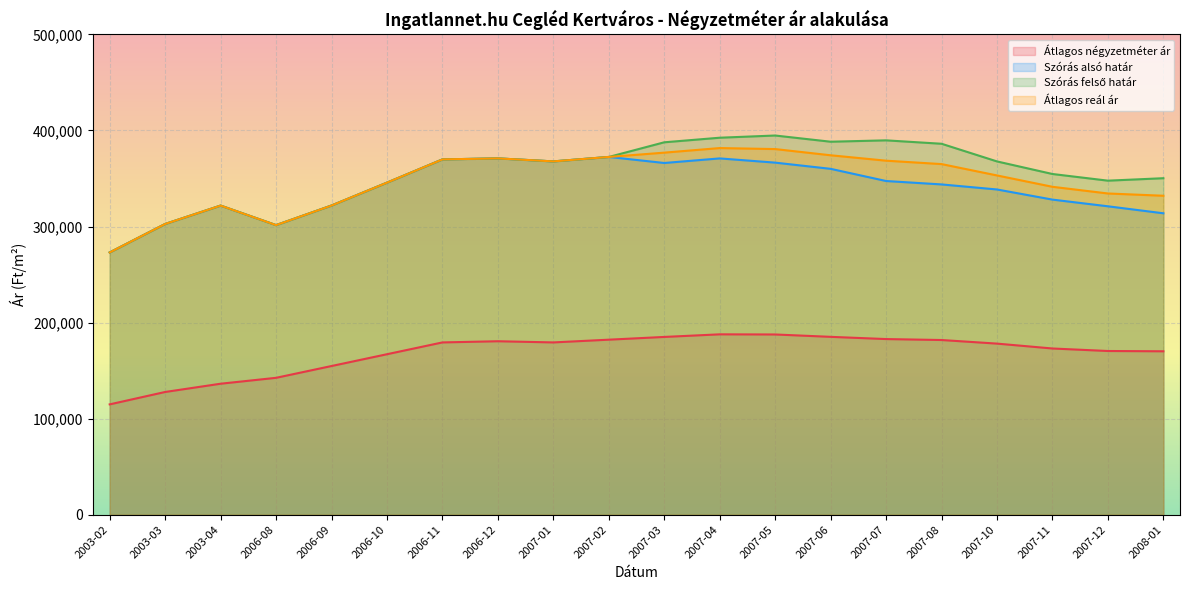

How many interior local valleys does the Szórás alsó határ series have?

3